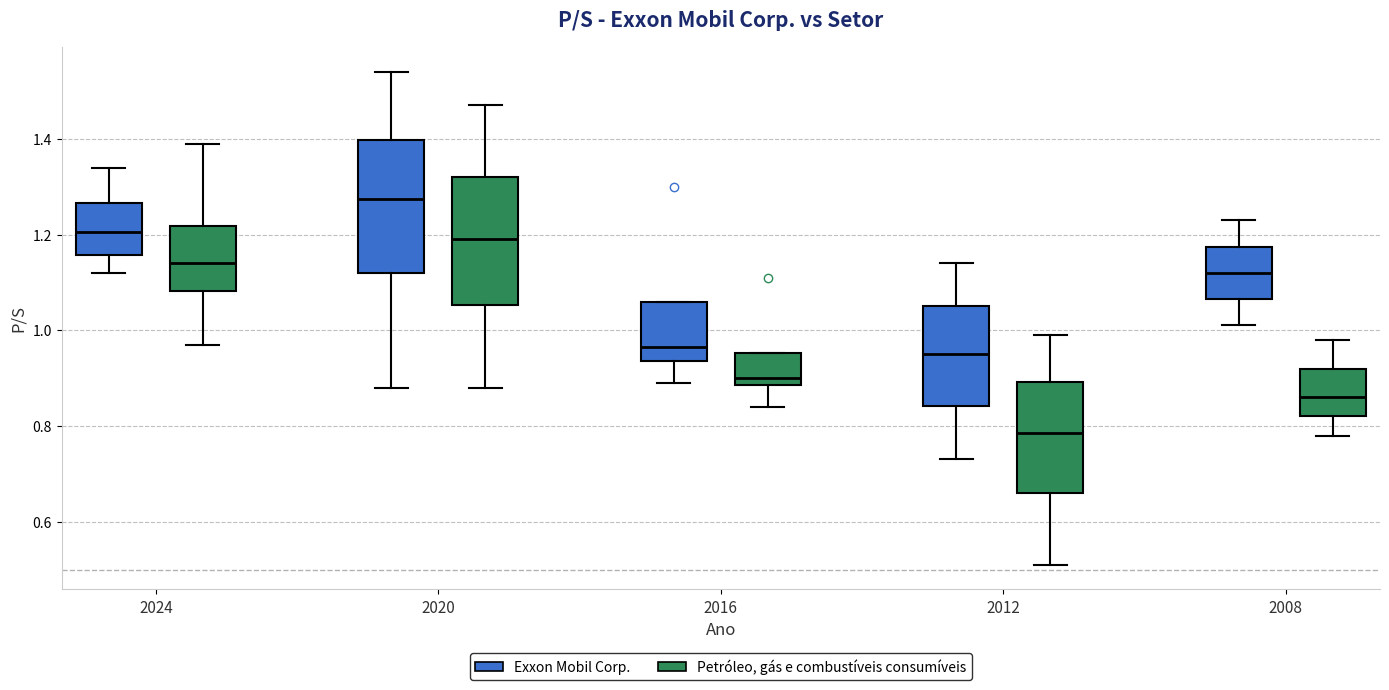

Reading left to right, read every box against the y-axis: the position of its median line, the range the box covers, and the ends of its whiskers. The values are not printed on the chart, so give them approximately, as read against the axis.

2024 (Exxon Mobil Corp.): median 1.20, box 1.16 to 1.26, whiskers 1.12 to 1.34
2024 (Petróleo, gás e combustíveis consumíveis): median 1.14, box 1.08 to 1.22, whiskers 0.98 to 1.40
2020 (Exxon Mobil Corp.): median 1.28, box 1.12 to 1.40, whiskers 0.88 to 1.54
2020 (Petróleo, gás e combustíveis consumíveis): median 1.20, box 1.06 to 1.32, whiskers 0.88 to 1.48
2016 (Exxon Mobil Corp.): median 0.96, box 0.94 to 1.06, whiskers 0.90 to 1.06
2016 (Petróleo, gás e combustíveis consumíveis): median 0.90, box 0.88 to 0.96, whiskers 0.84 to 0.96
2012 (Exxon Mobil Corp.): median 0.96, box 0.84 to 1.06, whiskers 0.74 to 1.14
2012 (Petróleo, gás e combustíveis consumíveis): median 0.78, box 0.66 to 0.90, whiskers 0.52 to 1.00
2008 (Exxon Mobil Corp.): median 1.12, box 1.06 to 1.18, whiskers 1.02 to 1.24
2008 (Petróleo, gás e combustíveis consumíveis): median 0.86, box 0.82 to 0.92, whiskers 0.78 to 0.98